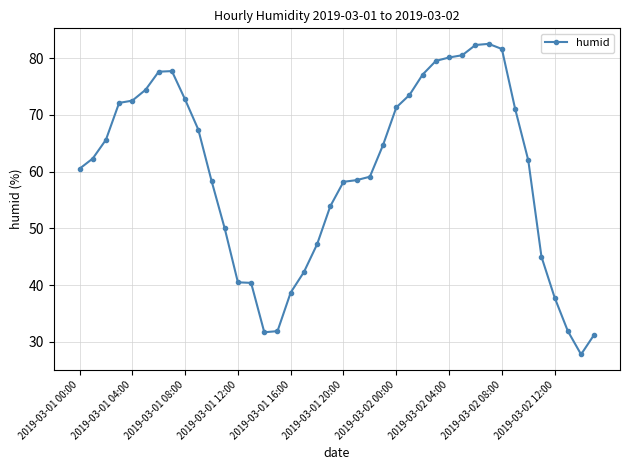

What is the difference between the maximum and minimum values?

54.7